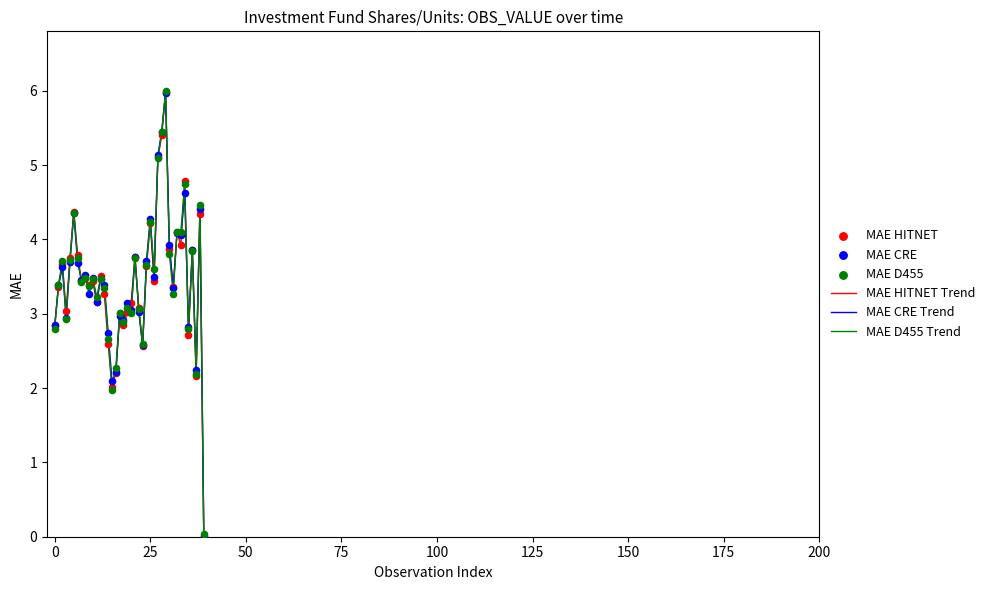

What is the greatest value displayed?

6.0